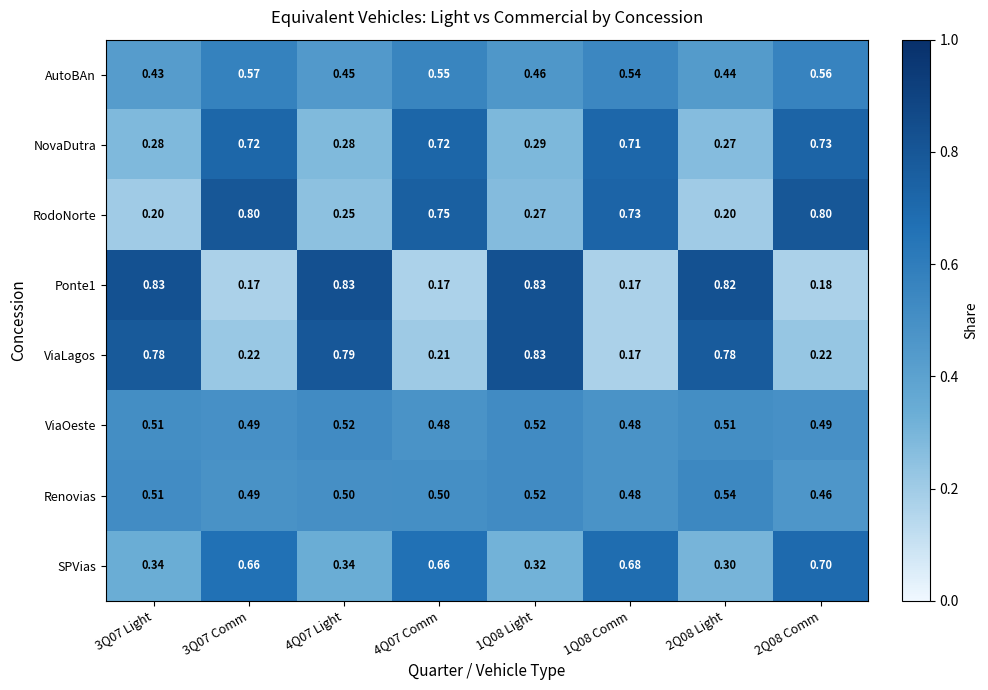

Is the value of ViaOeste at 4Q07 Light greater than the value of ViaLagos at 3Q07 Comm?

Yes